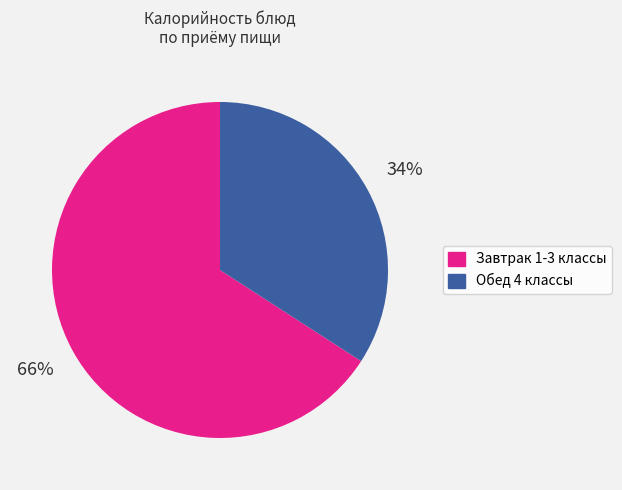

How many slices are in this pie chart?

2